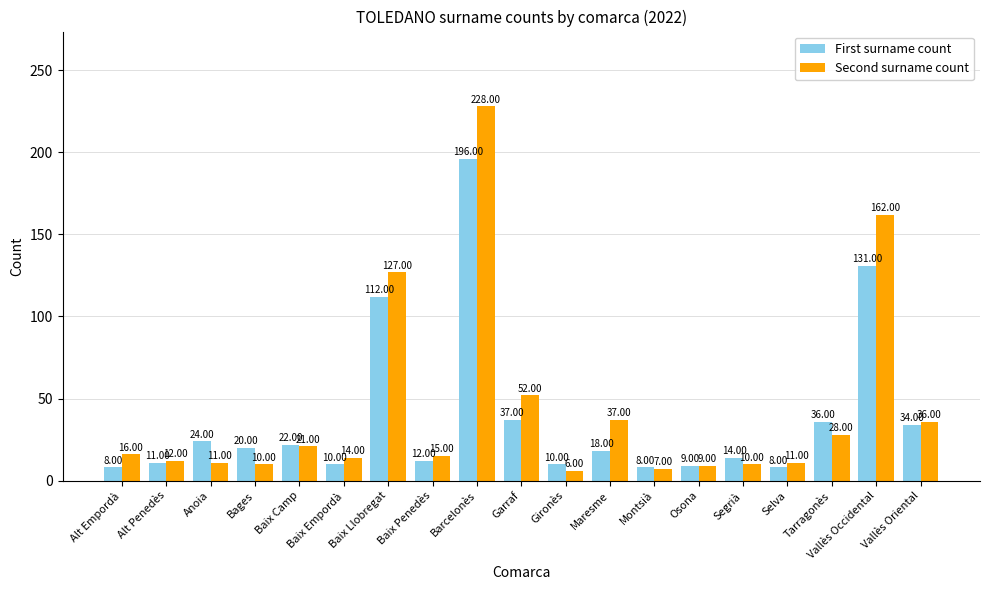

Where does the Second surname count series first go above 15?

Alt Empordà